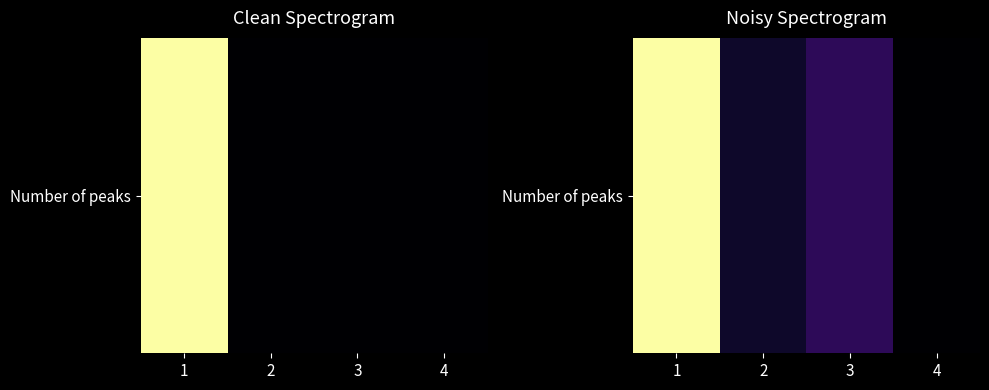

How many values are between 2 and 3?

3